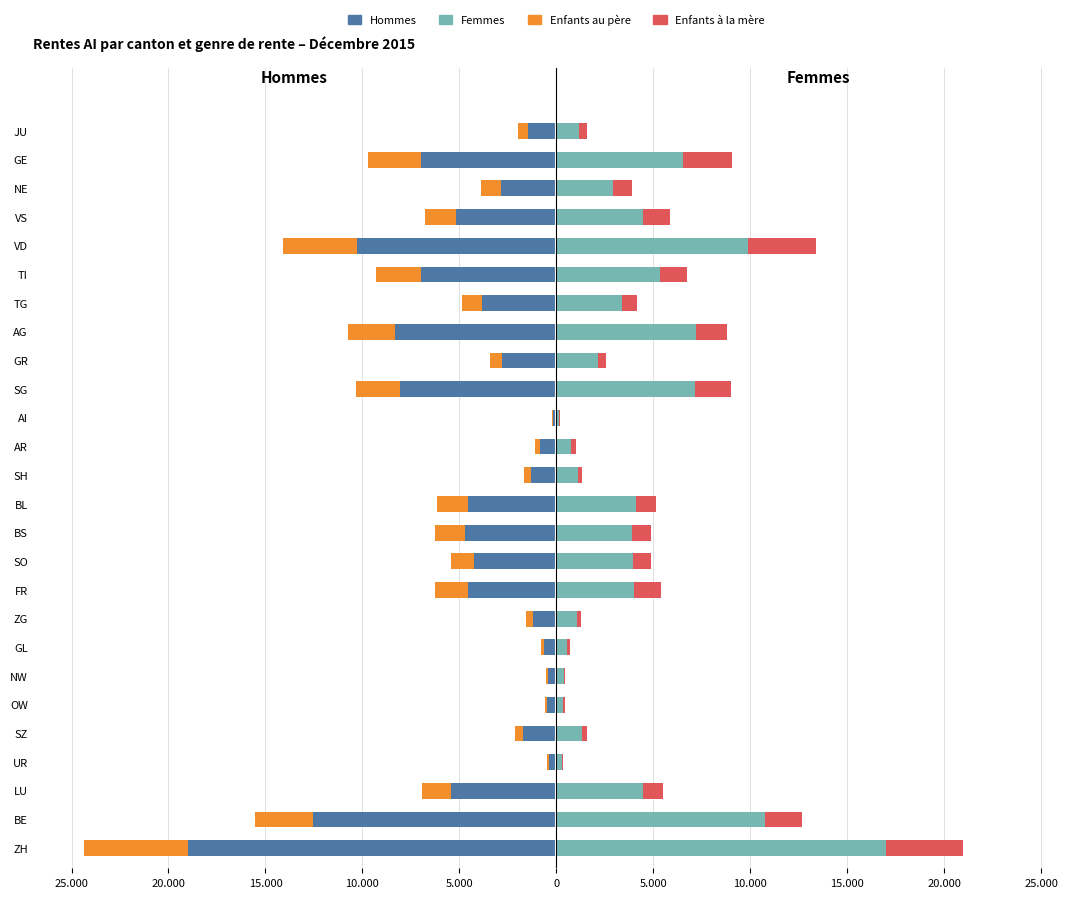

Which series has the widest spread of values?

Hommes